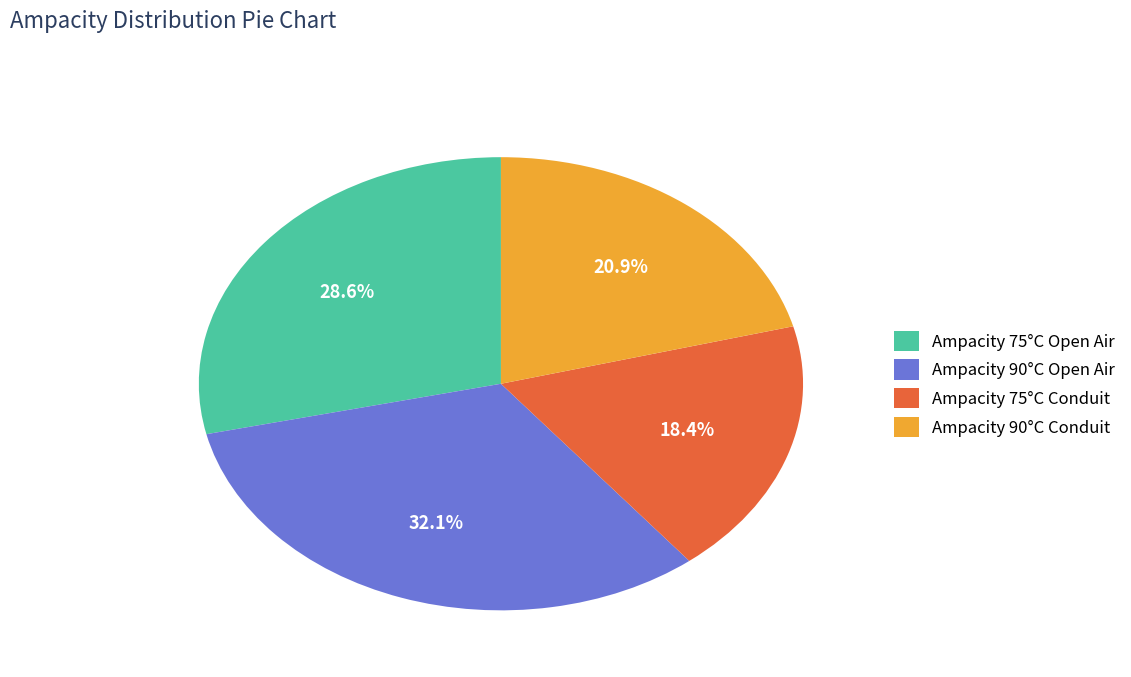

To the nearest percent, what is the difference between the largest and smallest slice percentages?

14%